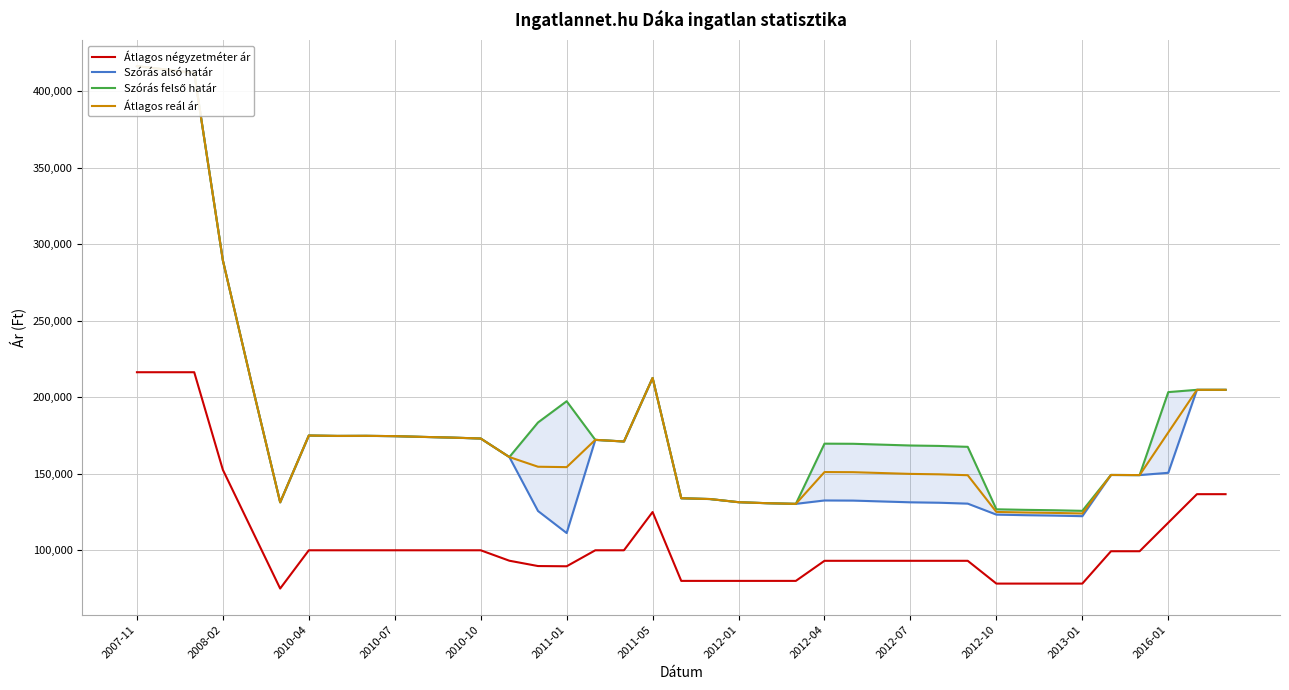

What is the lowest value of the Átlagos négyzetméter ár series?

75000